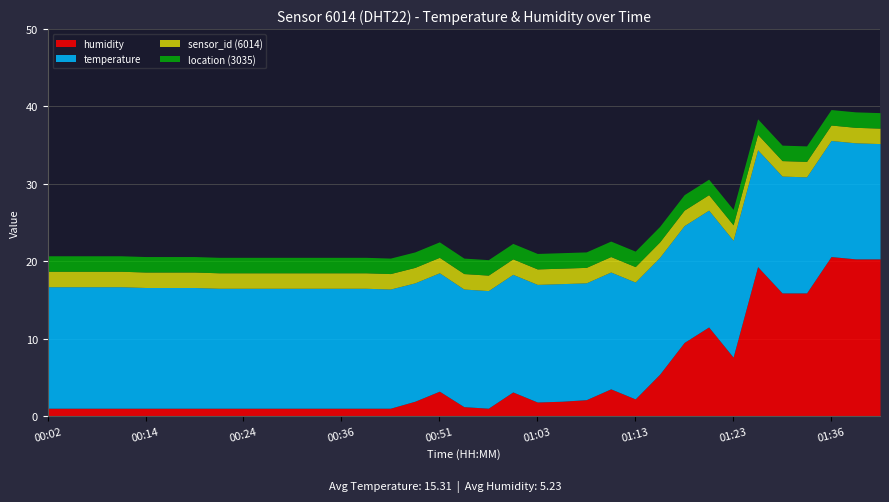

Which series changed the most between 00:09 and 01:18?

humidity